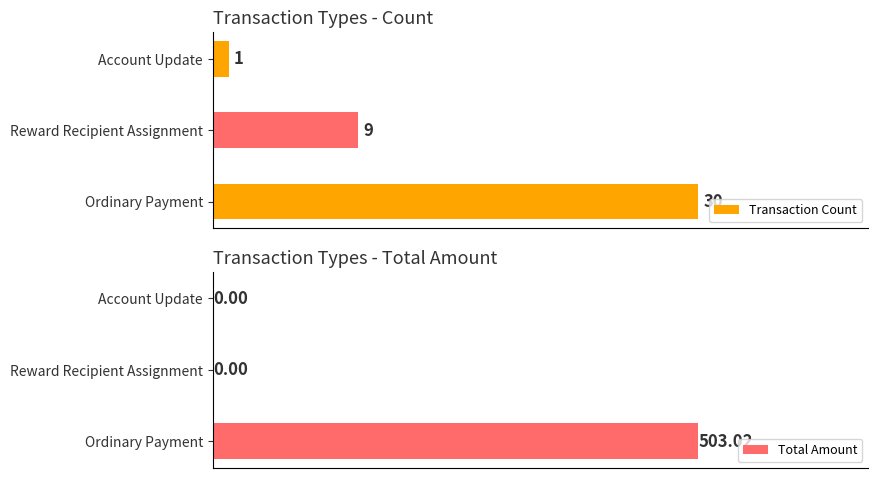

List the series in order of their overall mean, lowest first.

Transaction Count, Total Amount